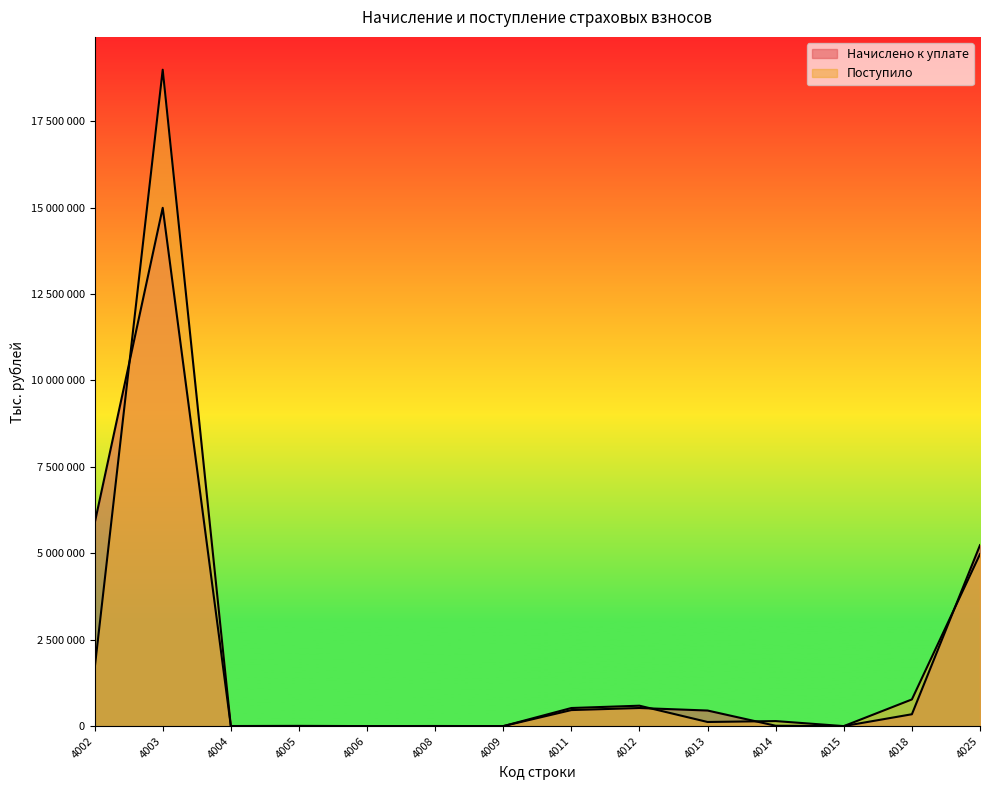

Where is Начислено к уплате nearest to the value 7496637?

4002